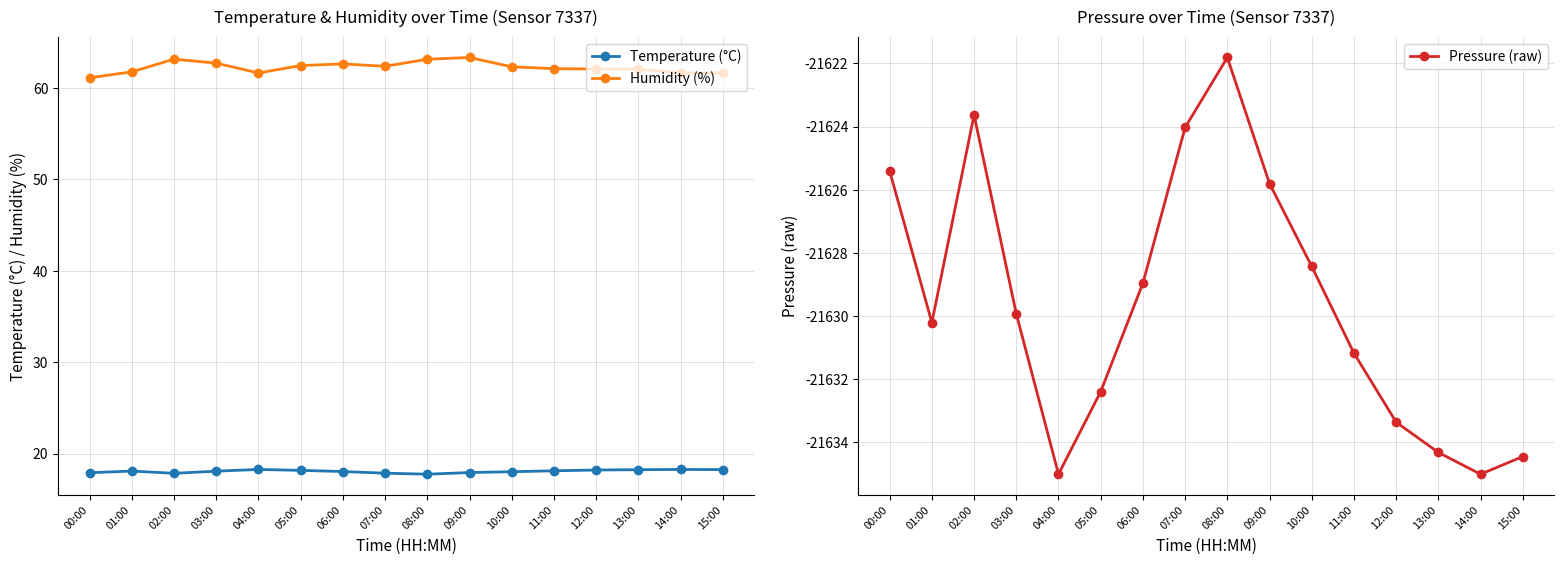

Reading right to left, list all the values displayed in this chart.

Temperature (°C): 18.2	18.3	18.2	18.2	18.1	18.0	17.9	17.7	17.9	18.0	18.2	18.3	18.1	17.8	18.1	17.9
Humidity (%): 61.6	61.6	62.0	62.1	62.1	62.3	63.3	63.1	62.4	62.6	62.4	61.6	62.7	63.1	61.8	61.1
Pressure (raw): -21634.5	-21635.0	-21634.3	-21633.4	-21631.2	-21628.4	-21625.8	-21621.8	-21624.0	-21629.0	-21632.4	-21635.0	-21629.9	-21623.6	-21630.2	-21625.4